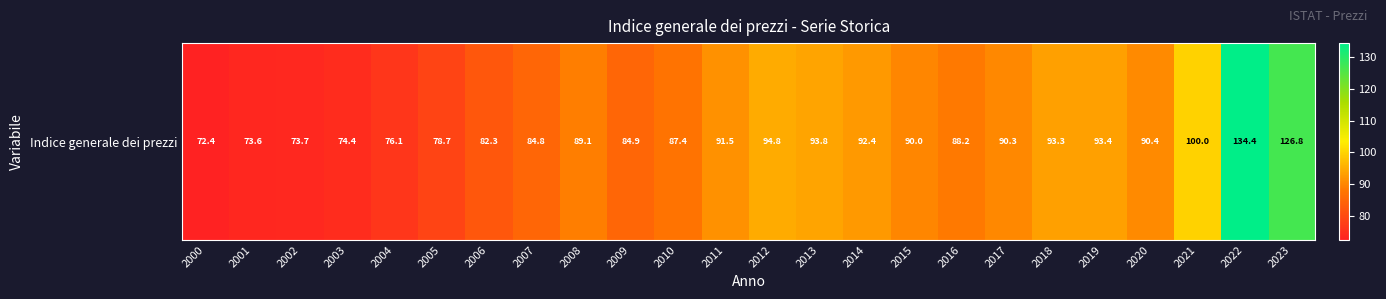

What is the sum of all values?

2156.7